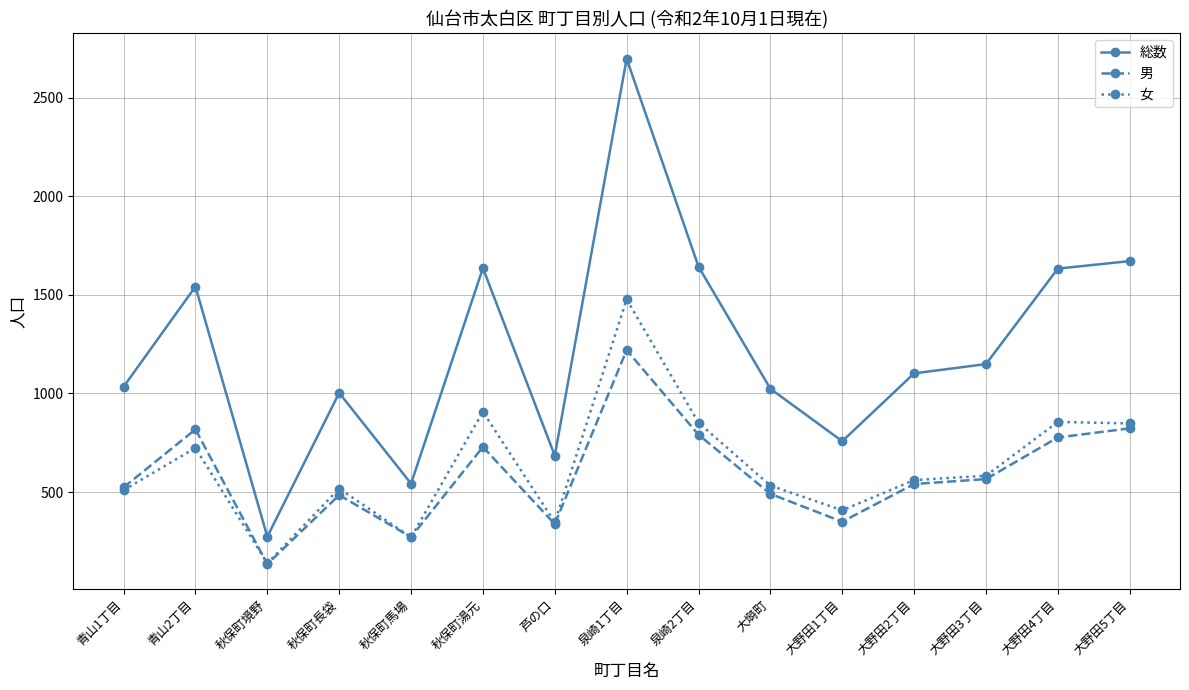

True or false: 総数 and 女 intersect in this chart.

False